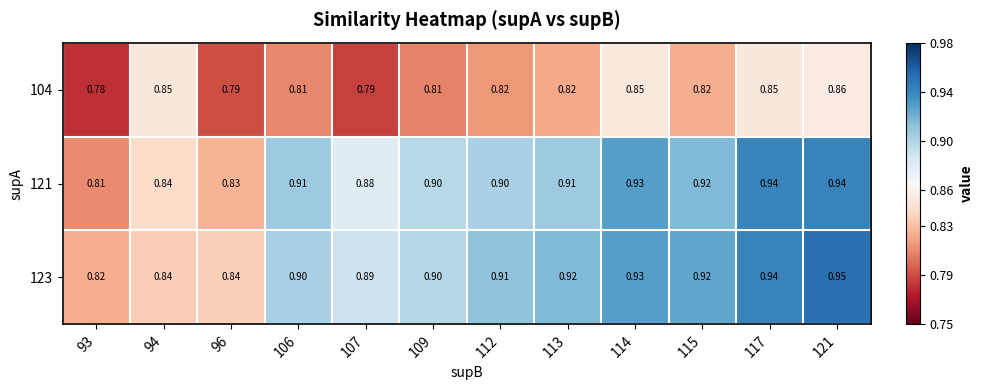

Is the value of 104 at 109 greater than the value of 123 at 96?

No